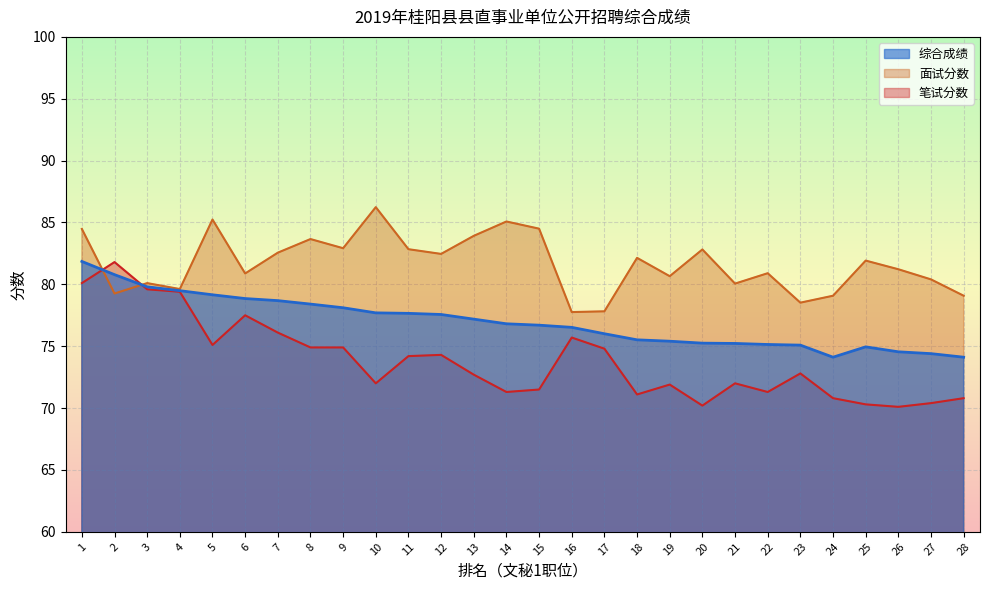

What is the value of the 面试分数 point at the 10th from the left?

86.2